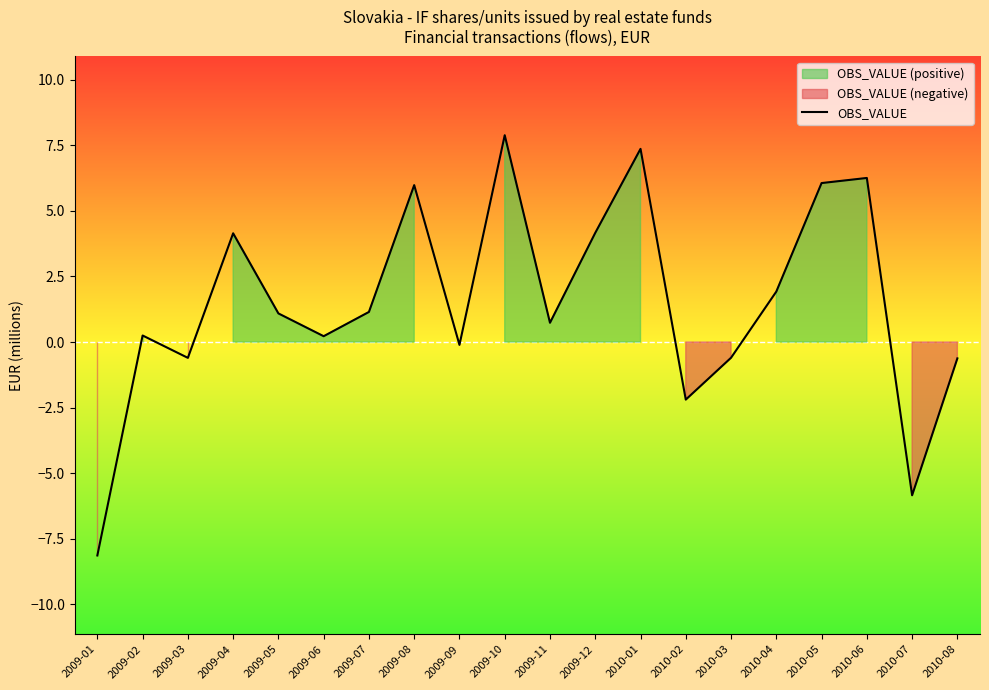

What is the label of the 6th point from the left?

2009-06